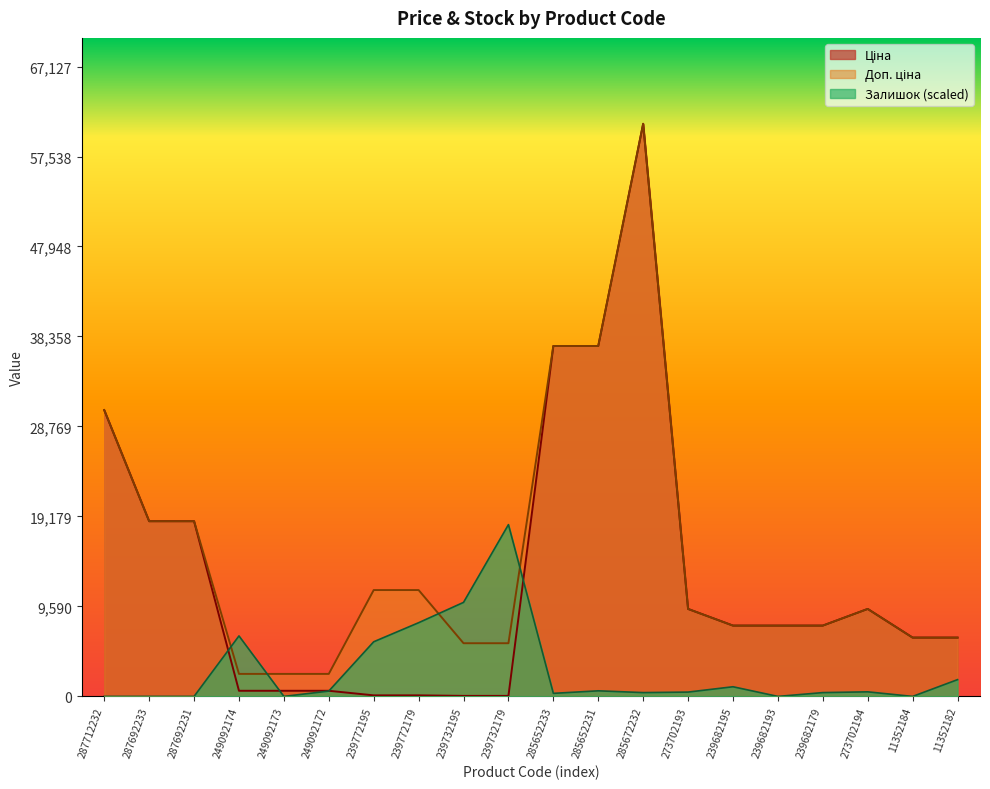

How many lines are shown in the chart?

3